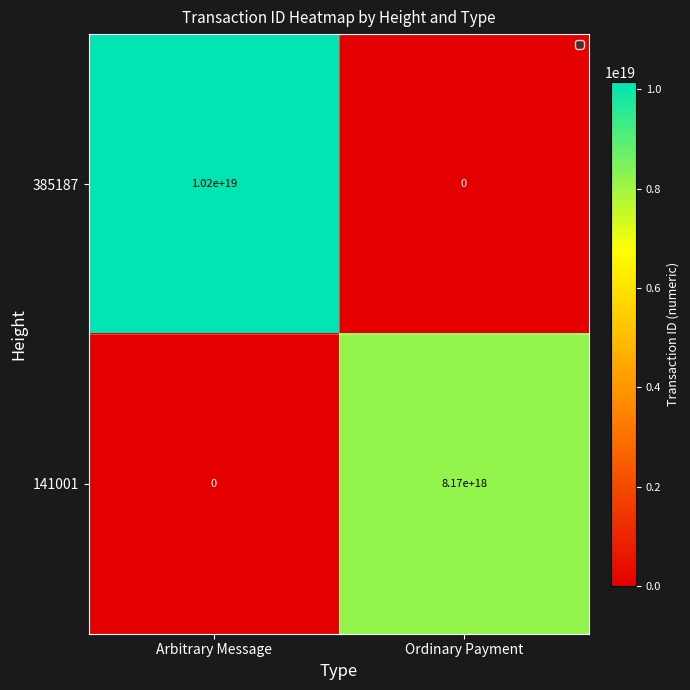

Which series has the widest spread of values?

385187